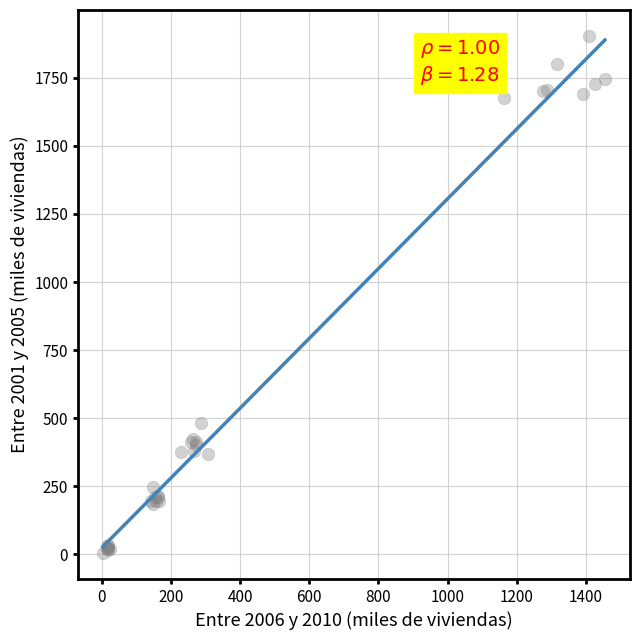

What Y value in the scatter plot is closest to 954?

481.7